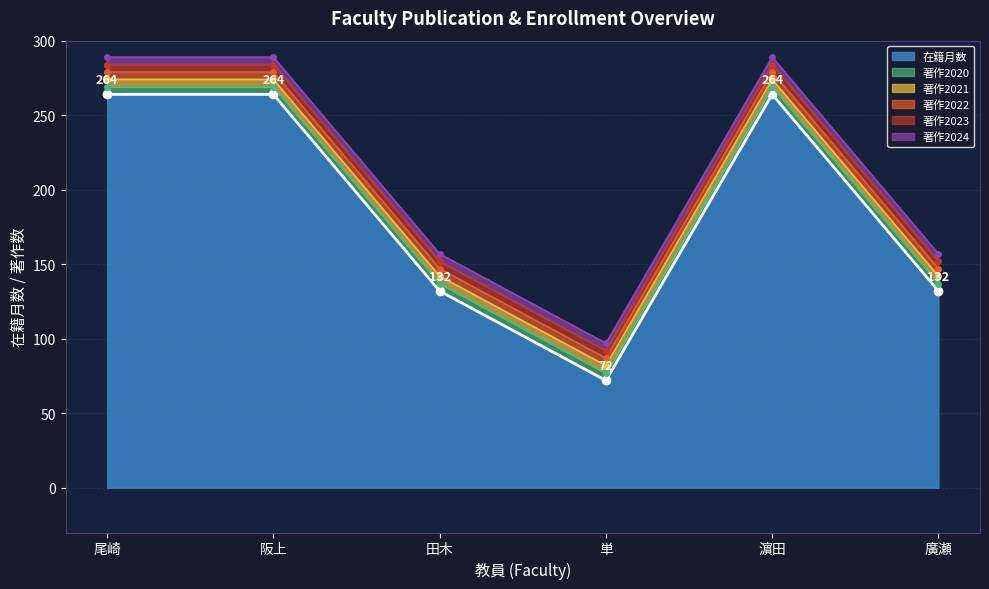

What is the minimum value for 在籍月数?

72